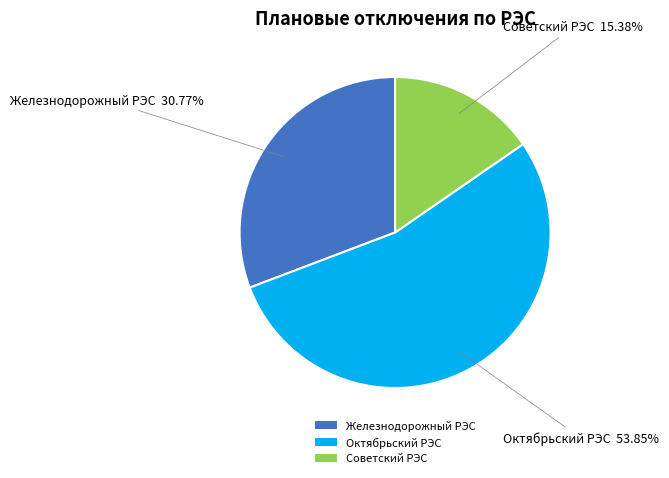

Which has a higher value, Советский РЭС or Октябрьский РЭС?

Октябрьский РЭС